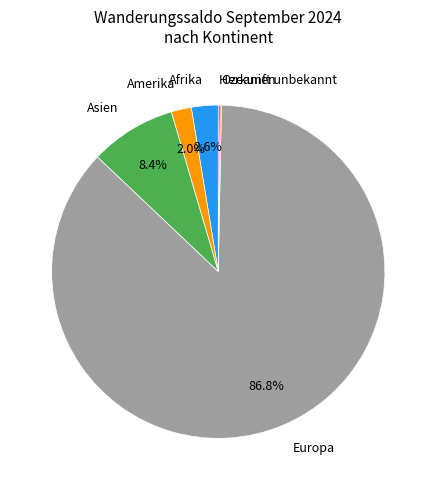

What is the majority slice?

Europa